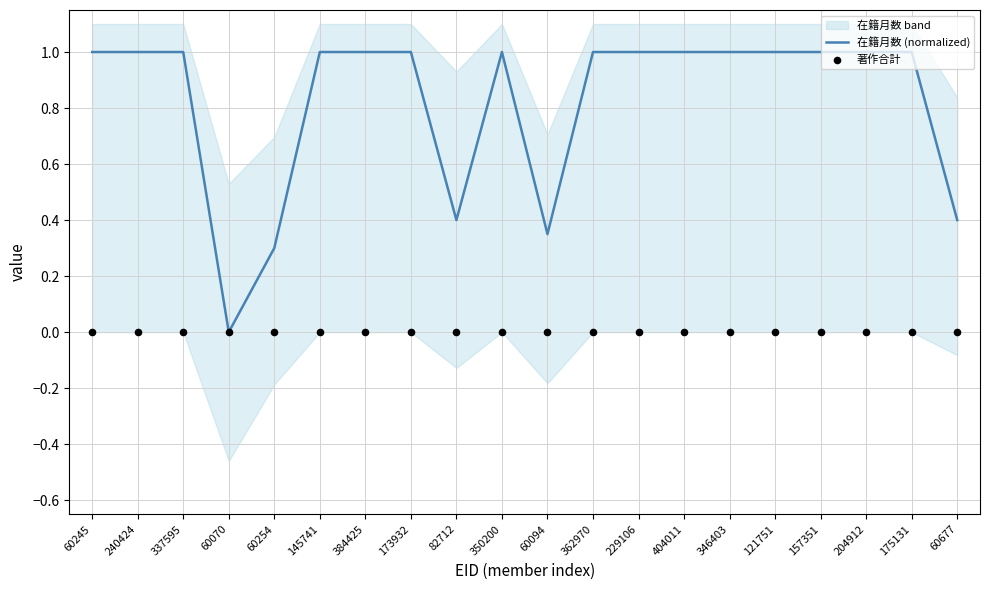

Which series reaches the maximum Y coordinate?

在籍月数 (normalized)